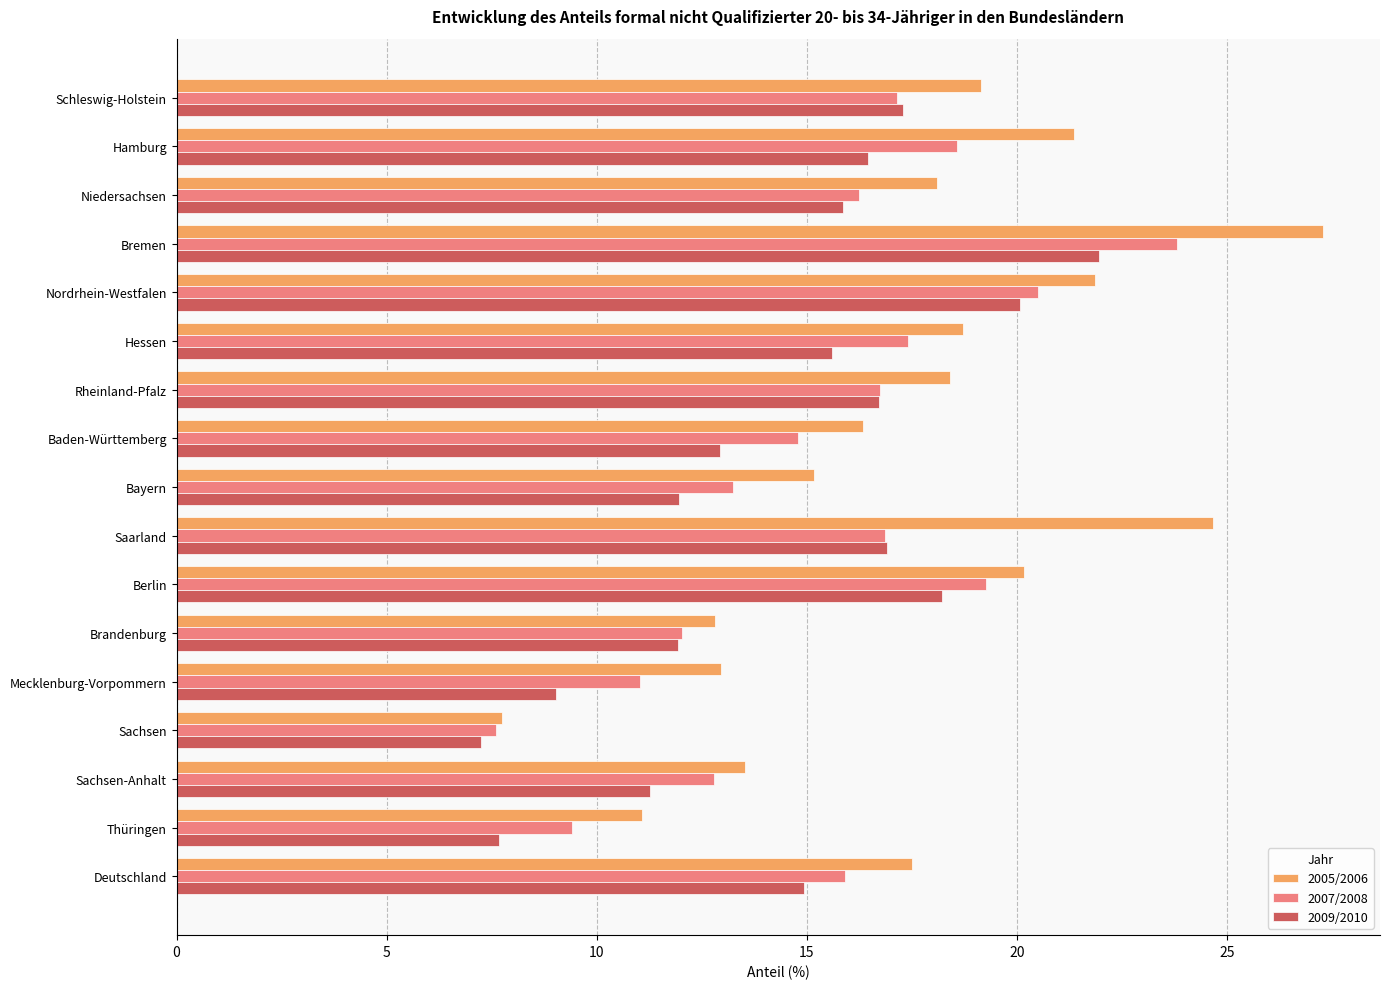

Which category has the highest value in the 2009/2010 series?

Bremen